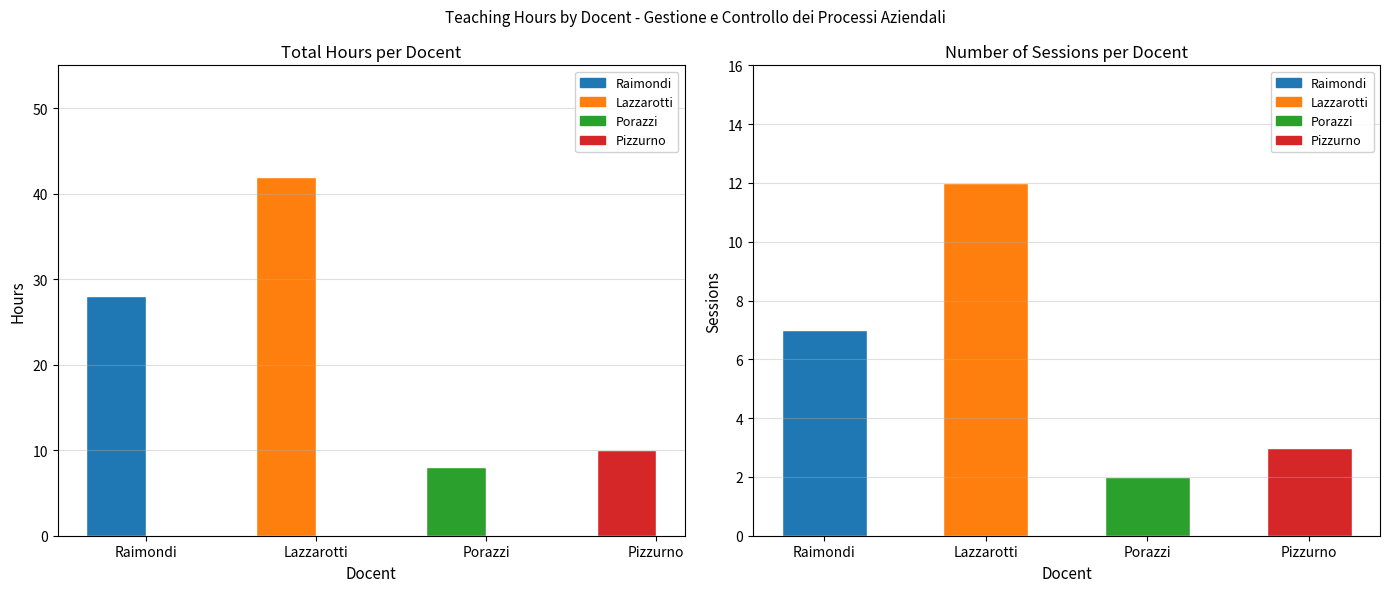

Which has a higher value, Raimondi or Porazzi?

Raimondi